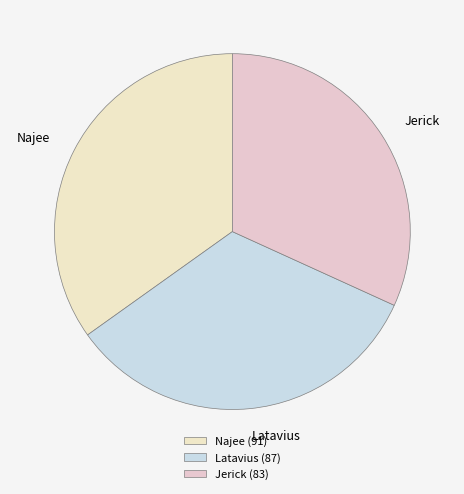

Approximately how many times larger is the value at Jerick compared to Najee?

0.9